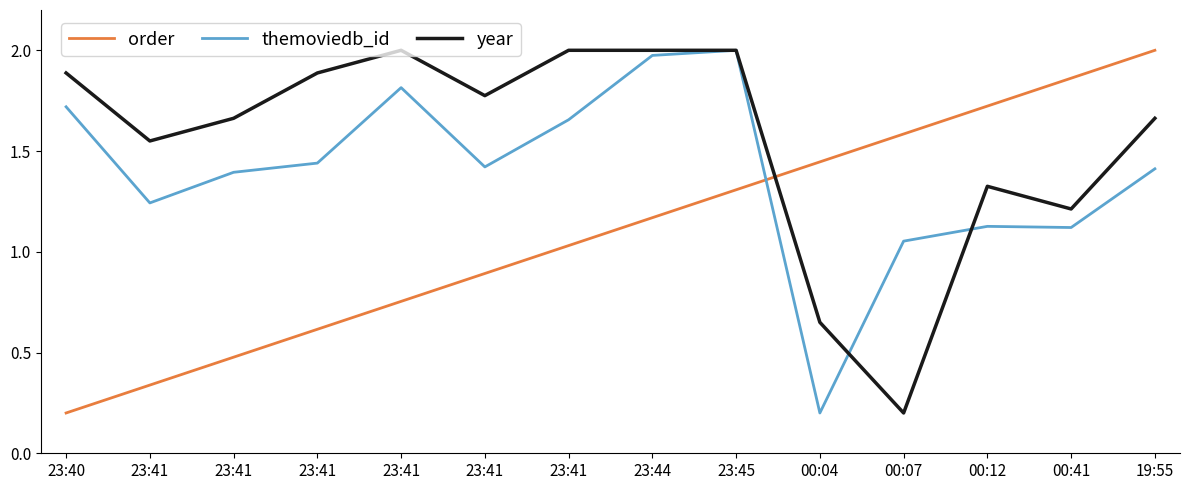

What is the label of the 4th point from the left?

23:41